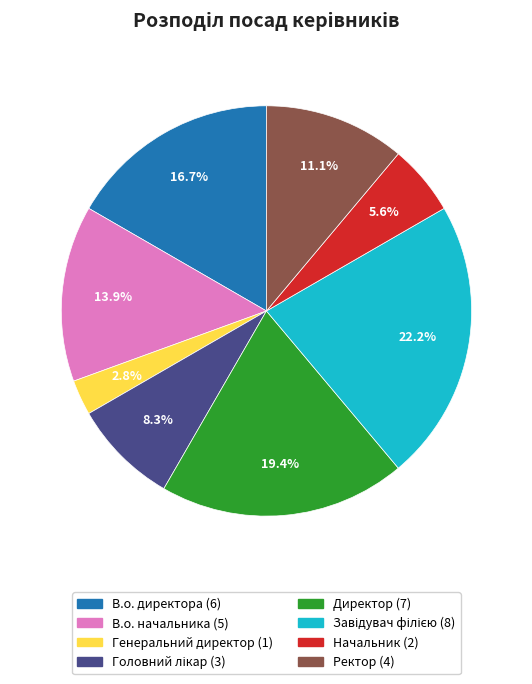

What is the smallest slice in the pie chart?

Генеральний директор